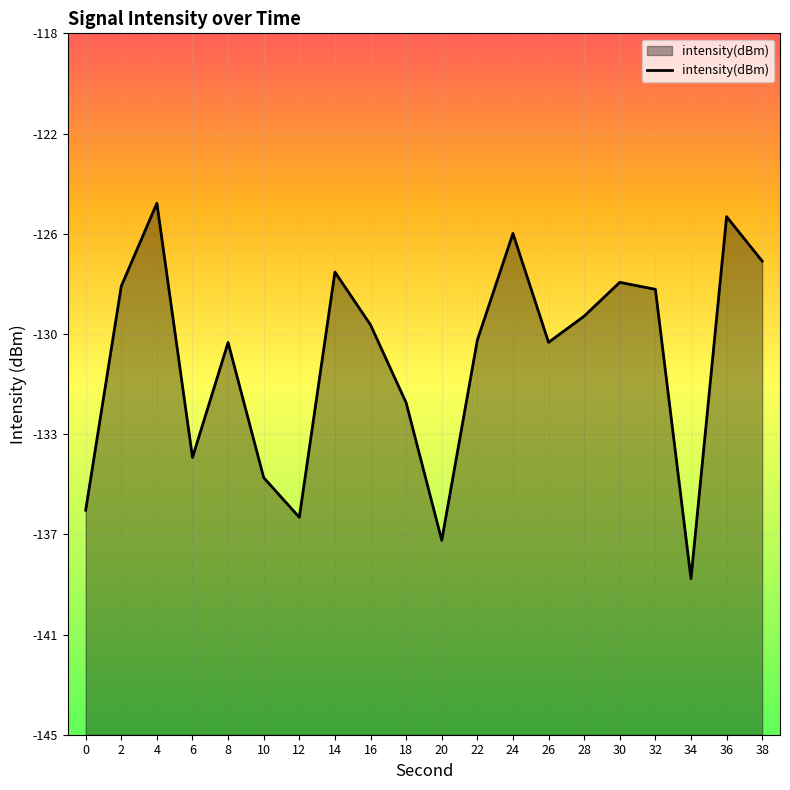

What is the smallest value displayed?

-139.0